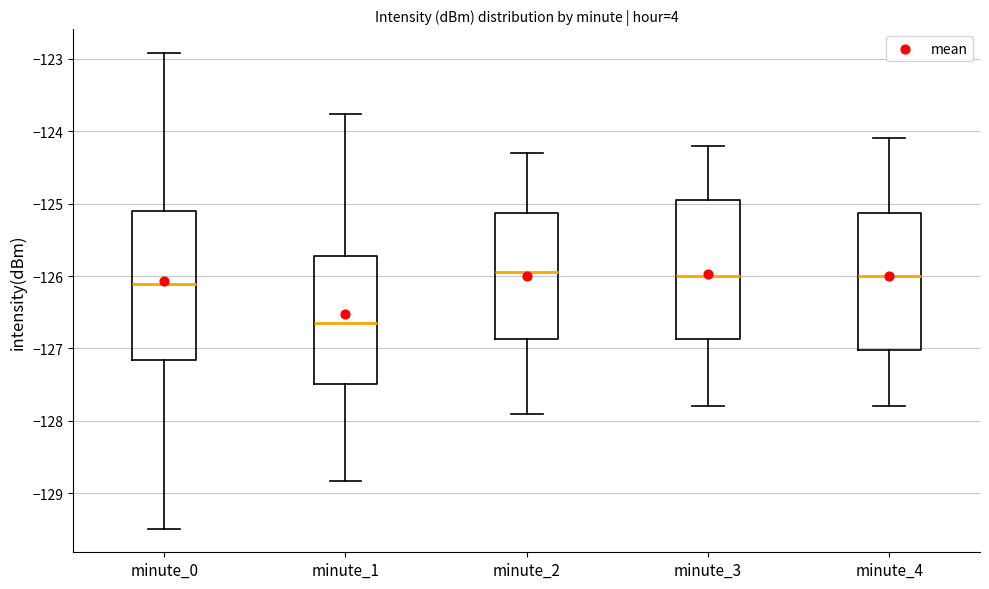

Reading left to right, read every box against the y-axis: the position of its median line, the range the box covers, and the ends of its whiskers. The values are not printed on the chart, so give them approximately, as read against the axis.

minute_0: median -126.1, box -127.2 to -125.1, whiskers -129.5 to -122.9
minute_1: median -126.6, box -127.5 to -125.7, whiskers -128.8 to -123.8
minute_2: median -125.9, box -126.9 to -125.1, whiskers -127.9 to -124.3
minute_3: median -126.0, box -126.9 to -124.9, whiskers -127.8 to -124.2
minute_4: median -126.0, box -127.0 to -125.1, whiskers -127.8 to -124.1